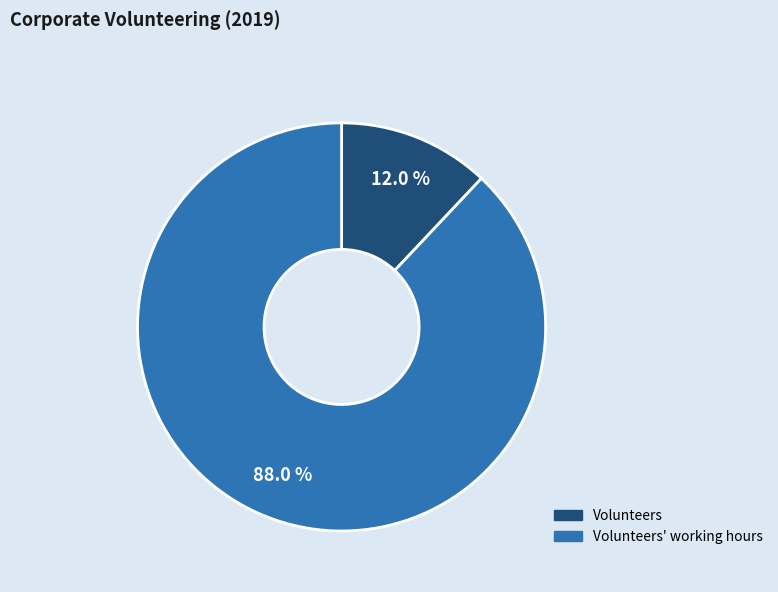

Is it true that Volunteers is 5% of the pie?

False